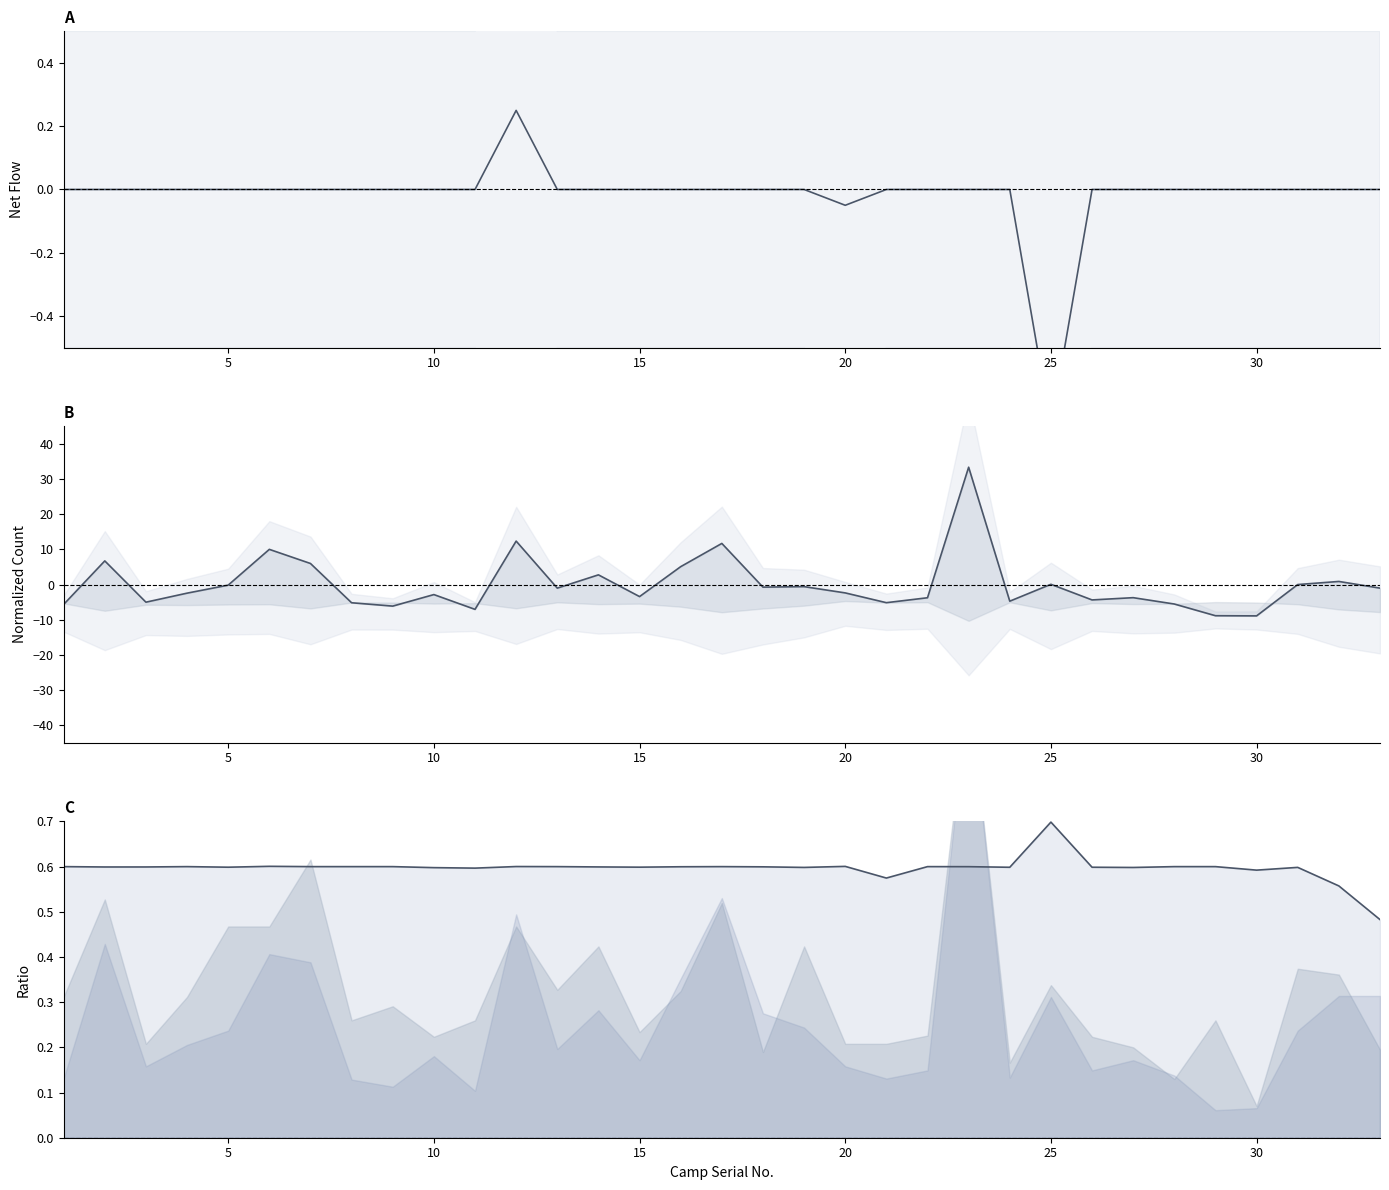

What is the greatest value displayed?

33.4